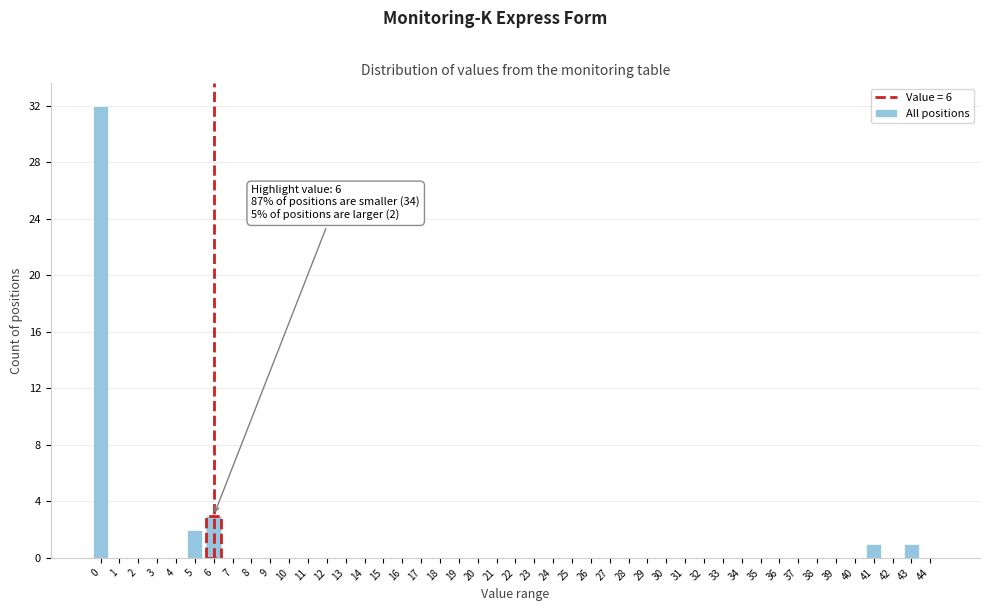

Which range on the x-axis has the tallest bar?

-0.5 to 0.5